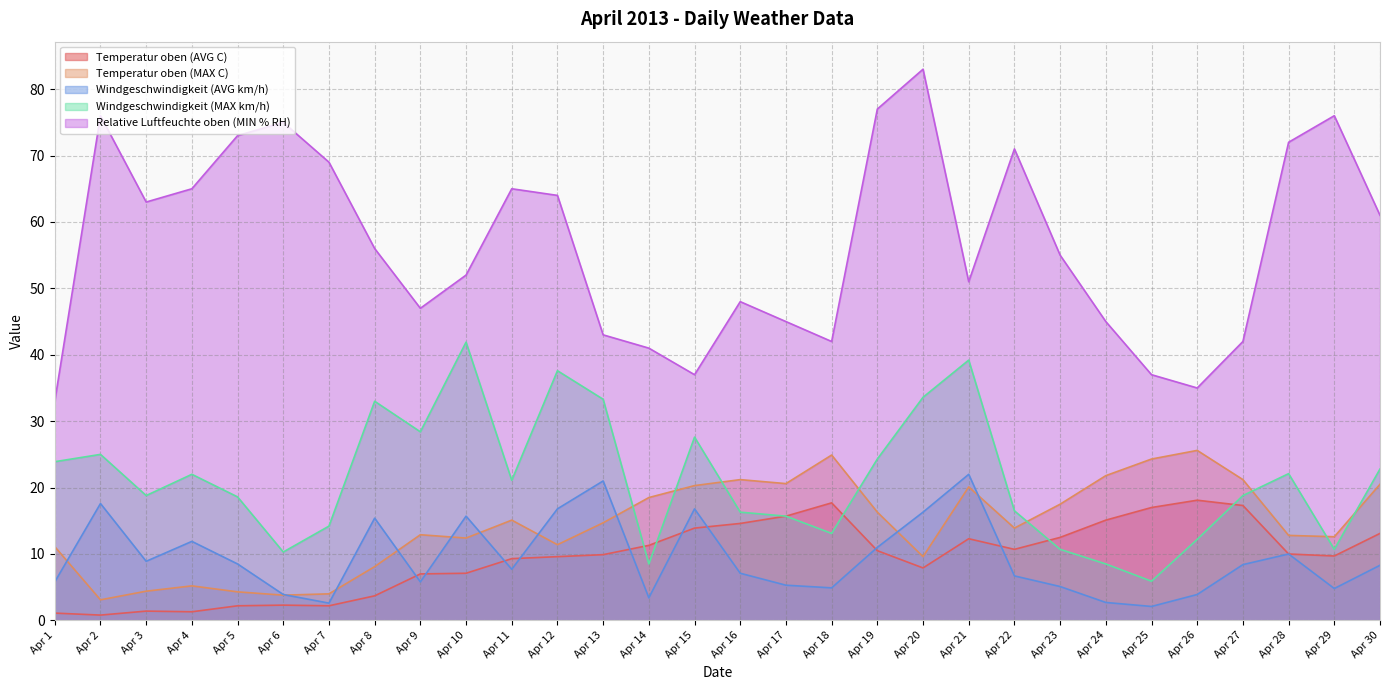

How many times do Windgeschwindigkeit (MAX km/h) and Temperatur oben (AVG C) cross each other?

5